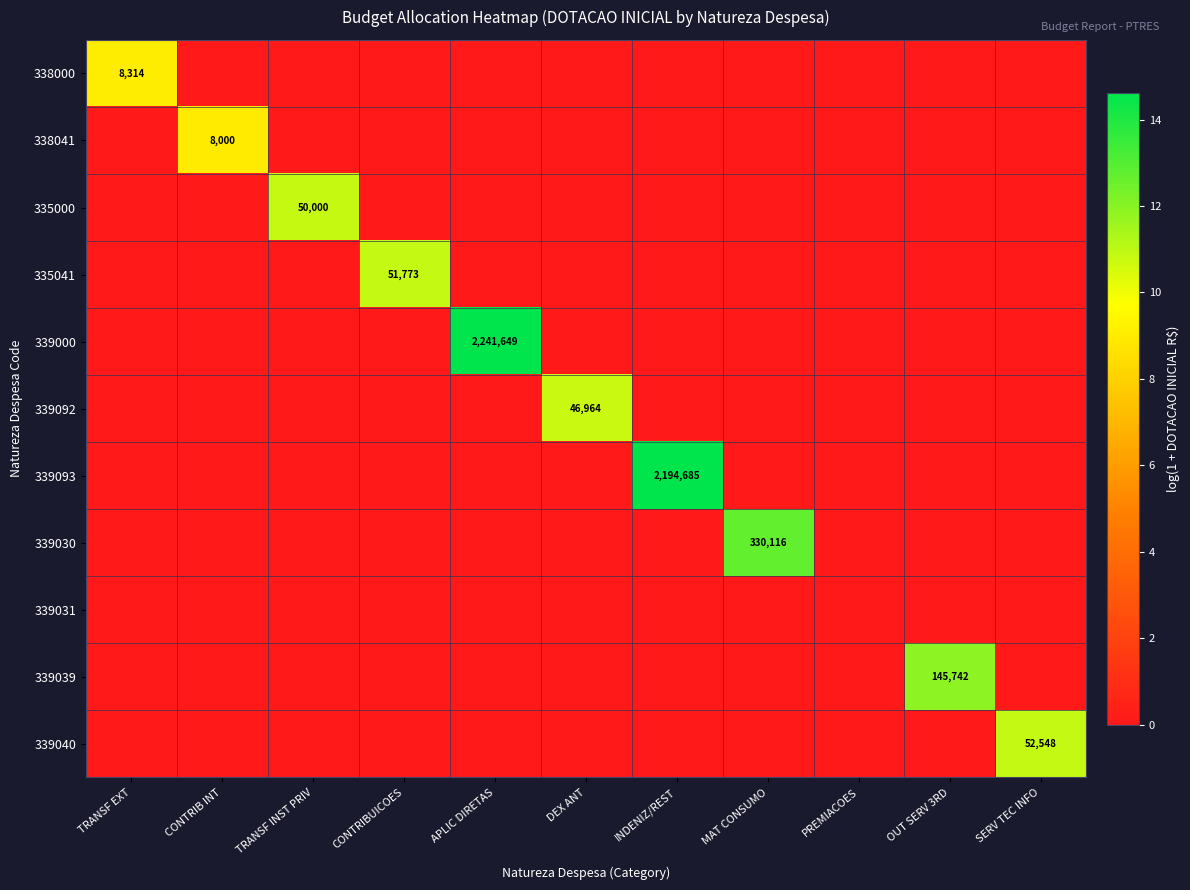

At which category does the chart reach its peak across all series?

APLIC DIRETAS